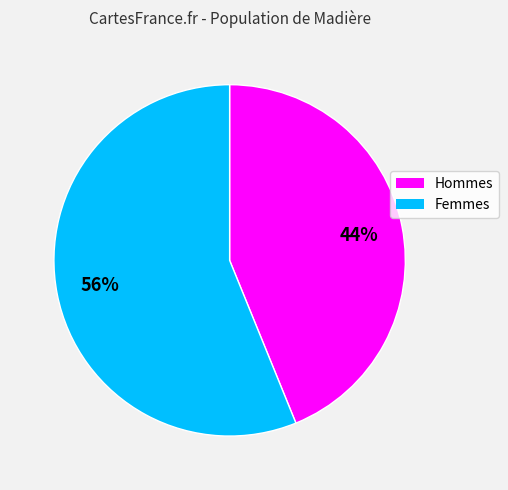

Which slice is the smallest?

Hommes